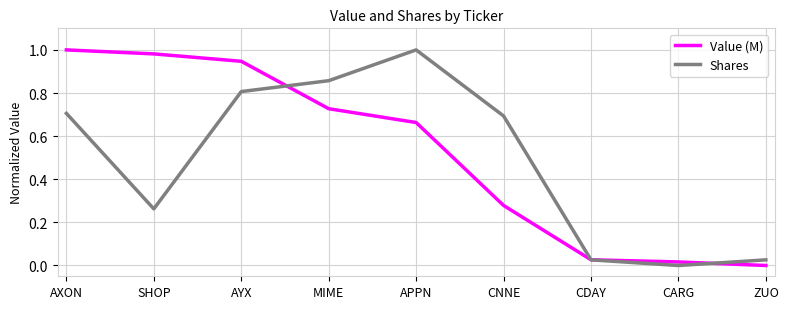

Which series changed the most between SHOP and CARG?

Value (M)